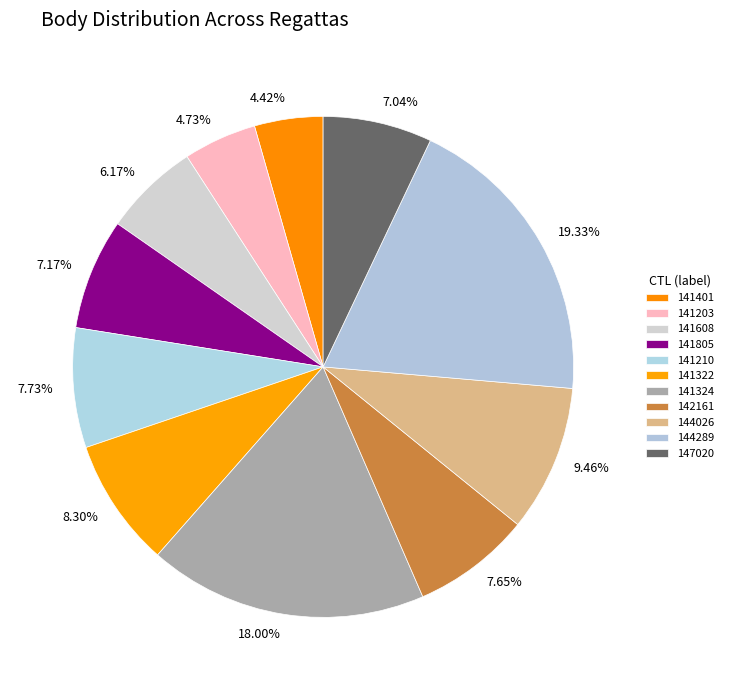

Is there a majority slice in this chart?

No